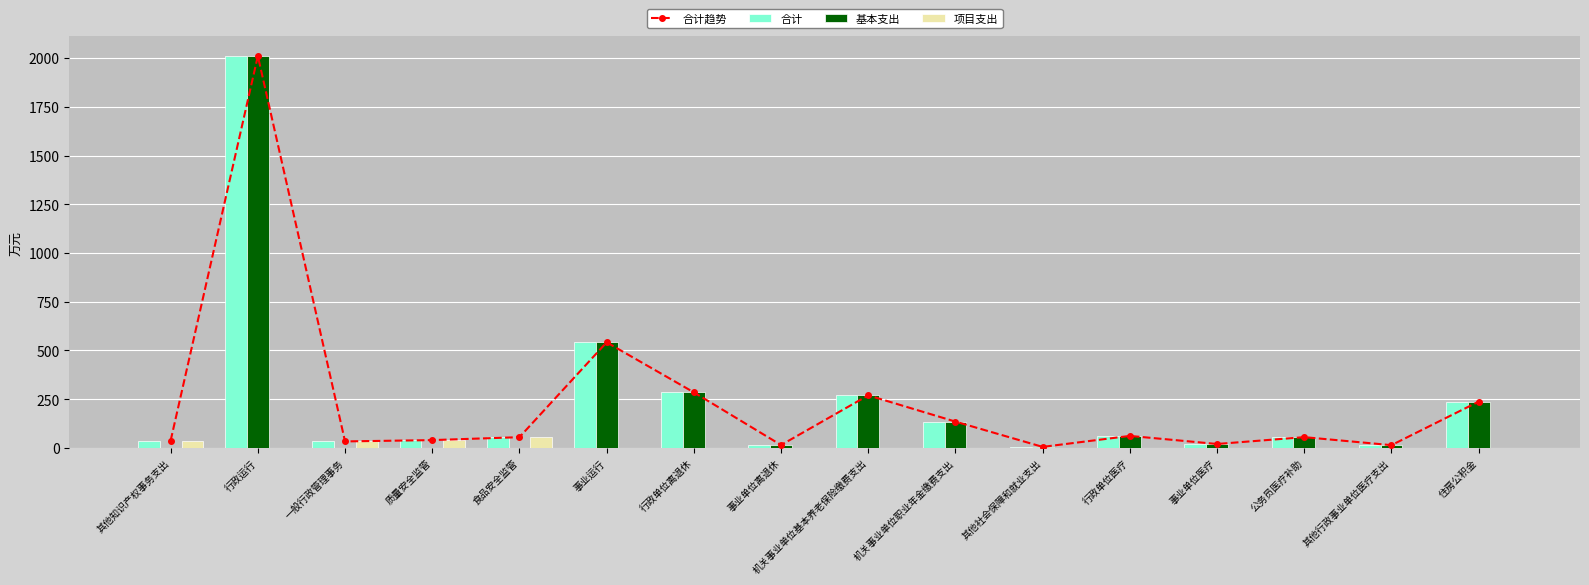

At which category does the chart reach its peak across all series?

行政运行